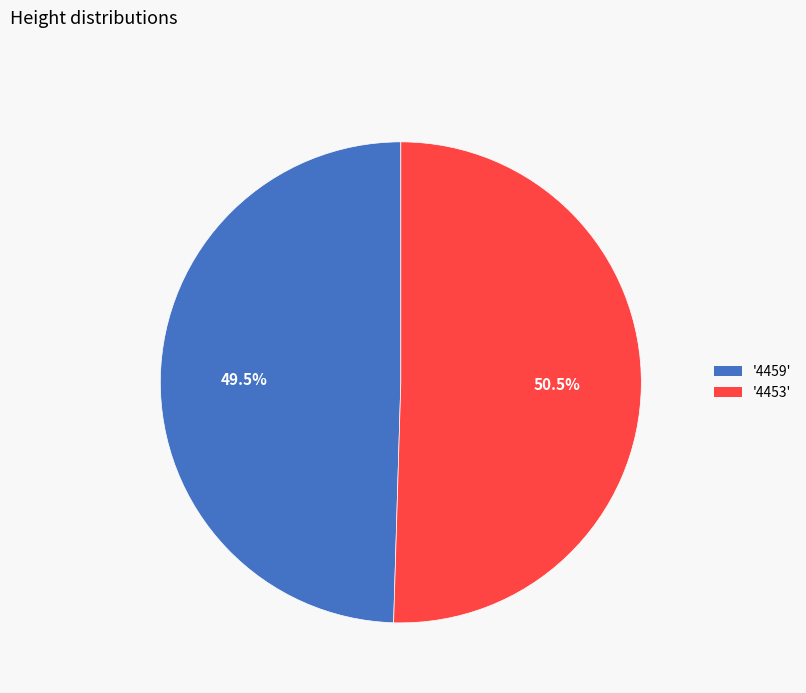

Is there a majority slice in this chart?

Yes